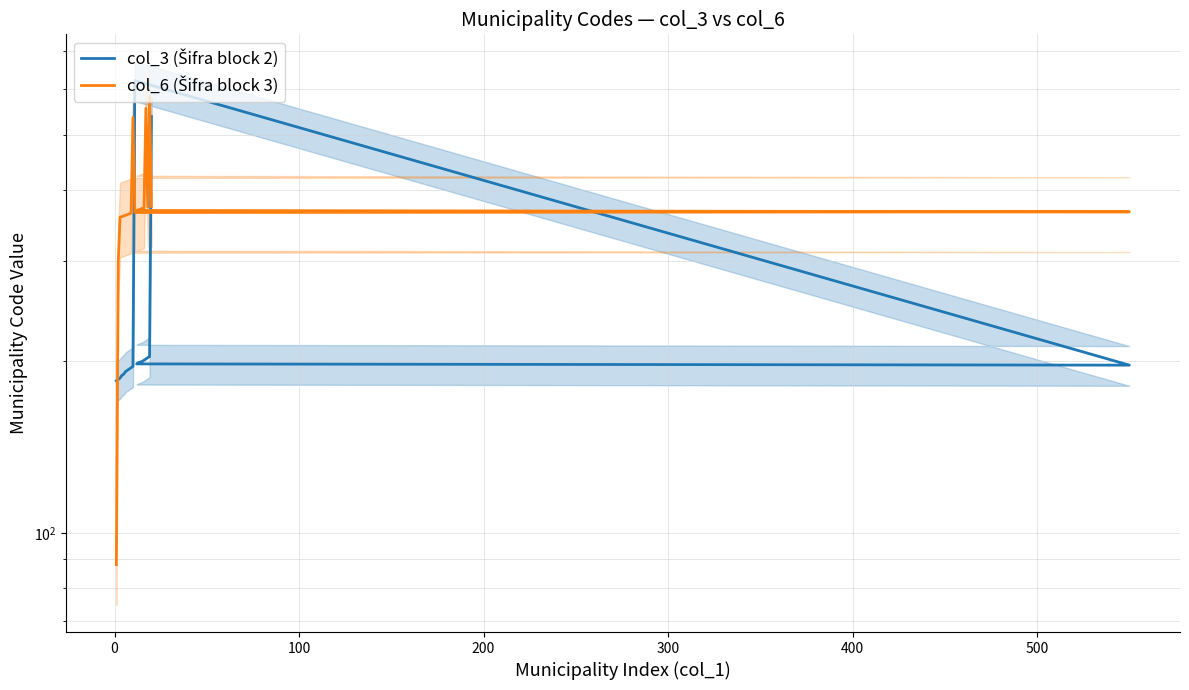

Reading left to right, list all the values displayed in this chart.

col_3 (Šifra block 2): 185	186	187	189	190	192	193	194	195	196	622	197	198	199	200	201	202	203	204	538
col_6 (Šifra block 3): 88	298	358	359	360	361	362	363	364	536	365	366	368	369	371	372	556	373	582	374